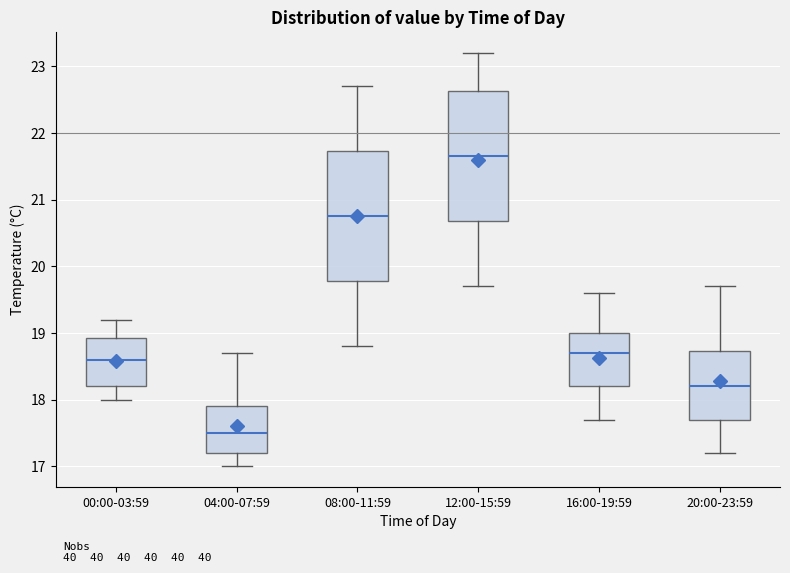

Reading left to right, read every box against the y-axis: the position of its median line, the range the box covers, and the ends of its whiskers. The values are not printed on the chart, so give them approximately, as read against the axis.

00:00-03:59: median 18.6, box 18.2 to 18.9, whiskers 18.0 to 19.2
04:00-07:59: median 17.5, box 17.2 to 17.9, whiskers 17.0 to 18.7
08:00-11:59: median 20.8, box 19.8 to 21.7, whiskers 18.8 to 22.7
12:00-15:59: median 21.7, box 20.7 to 22.6, whiskers 19.7 to 23.2
16:00-19:59: median 18.7, box 18.2 to 19.0, whiskers 17.7 to 19.6
20:00-23:59: median 18.2, box 17.7 to 18.7, whiskers 17.2 to 19.7